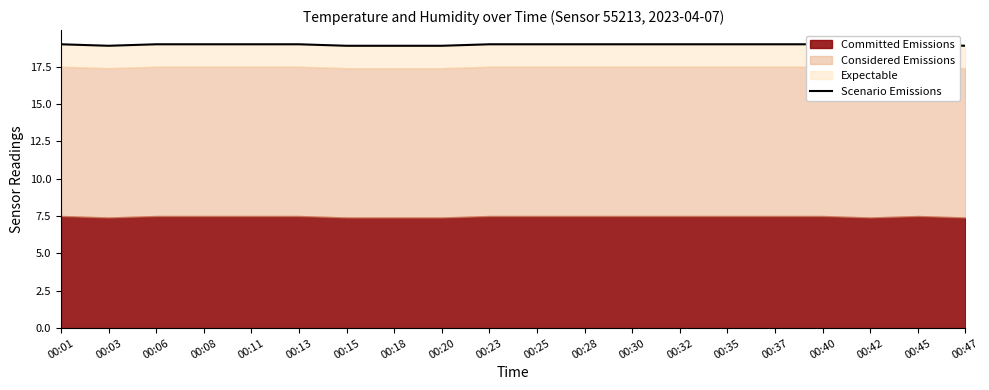

Reading left to right, list all the values displayed in this chart.

19.0	18.9	19.0	19.0	19.0	19.0	18.9	18.9	18.9	19.0	19.0	19.0	19.0	19.0	19.0	19.0	19.0	18.9	19.0	18.9